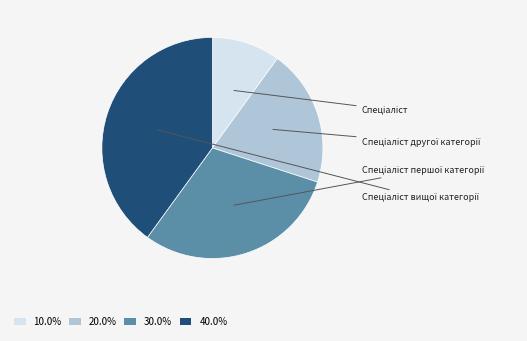

Combined, do 10.0% and 20.0% account for over 50%?

No